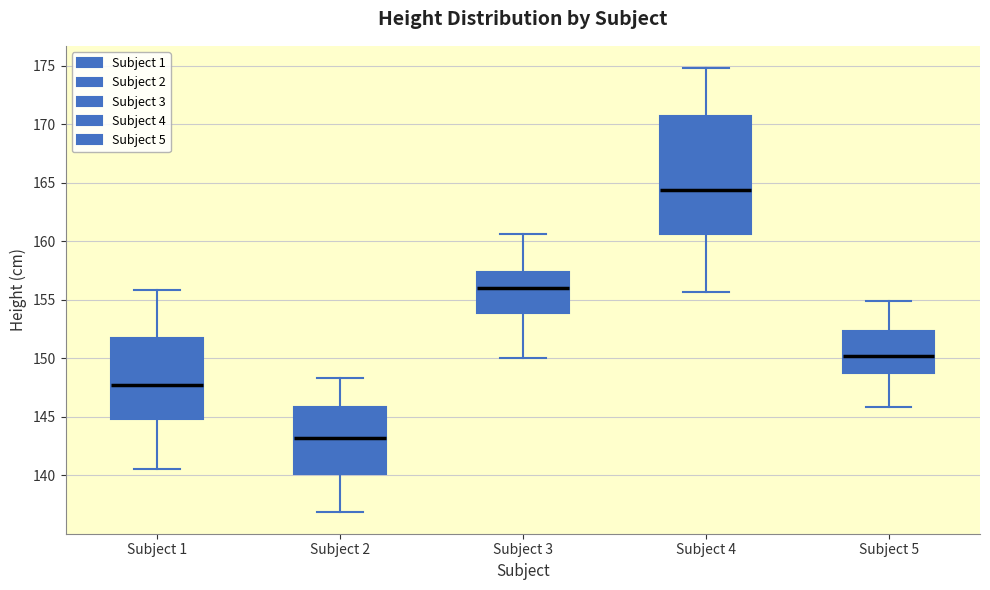

Where is the lower edge of the box for Subject 2 on the y-axis? The values are not printed on the chart, so give them approximately, as read against the axis.

140.0